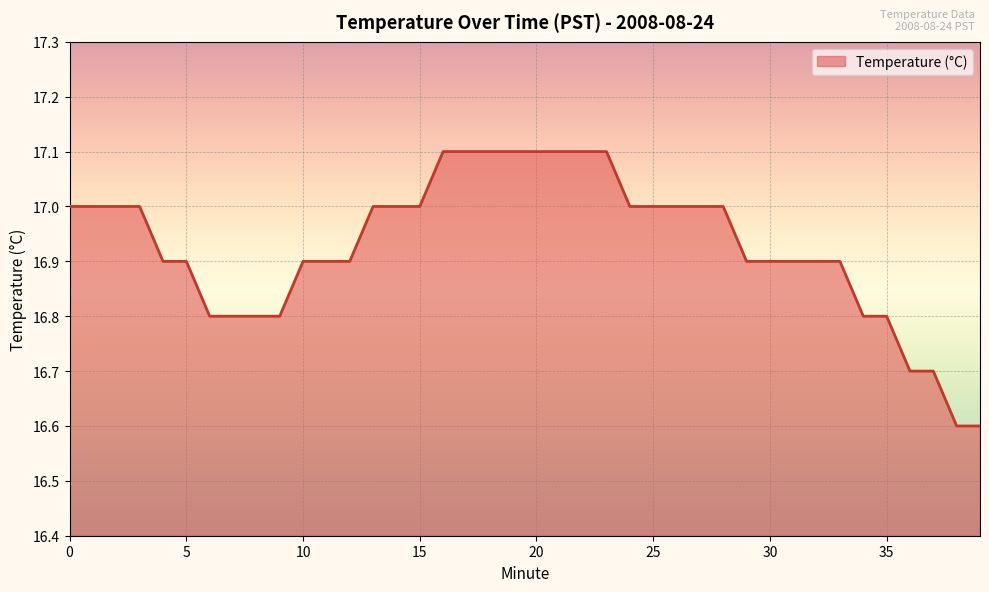

What is the difference between the maximum and minimum values?

0.5